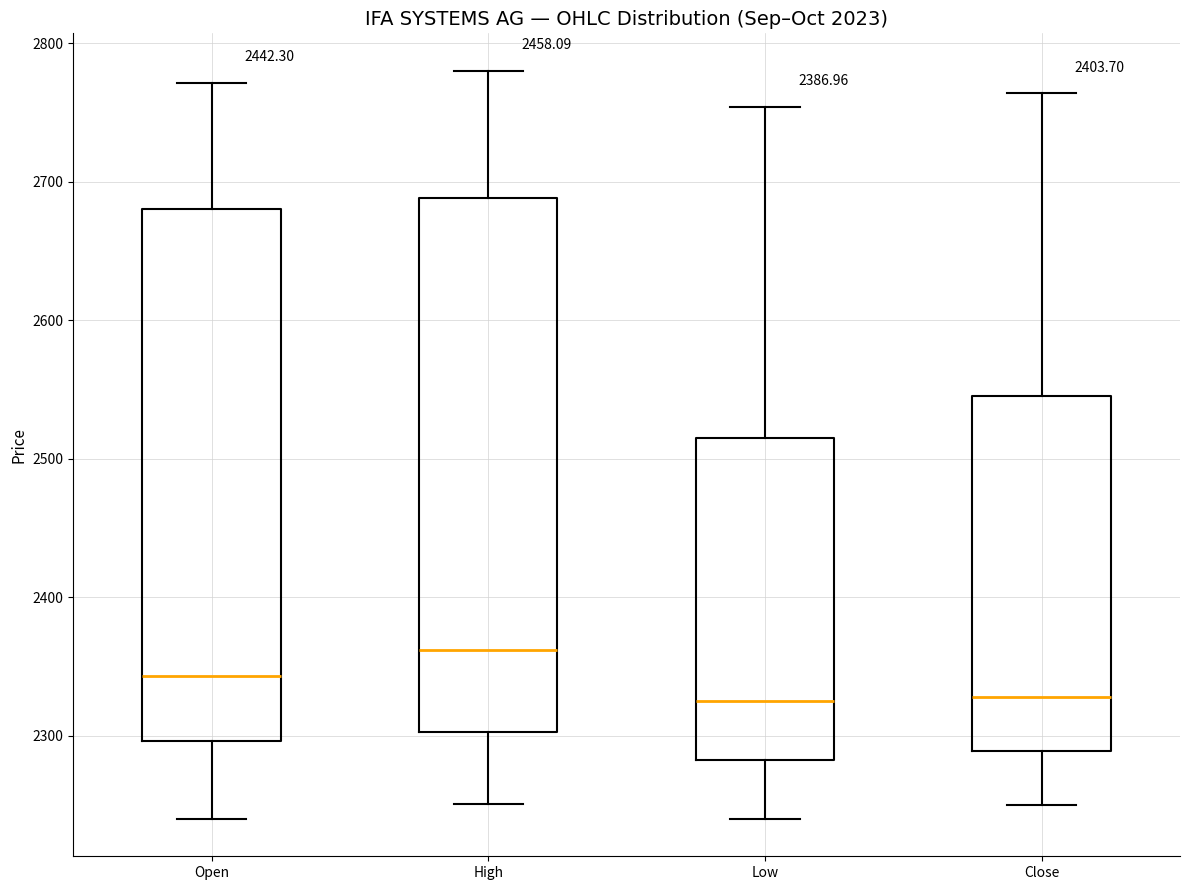

Reading left to right, transcribe this box plot: for each box, give where its median line is, the range the box spans, and where its two whiskers end, as read against the y-axis. The values are not printed on the chart, so give them approximately, as read against the axis.

Open: median 2340, box 2300 to 2680, whiskers 2240 to 2770
High: median 2360, box 2300 to 2690, whiskers 2250 to 2780
Low: median 2330, box 2280 to 2520, whiskers 2240 to 2750
Close: median 2330, box 2290 to 2550, whiskers 2250 to 2760